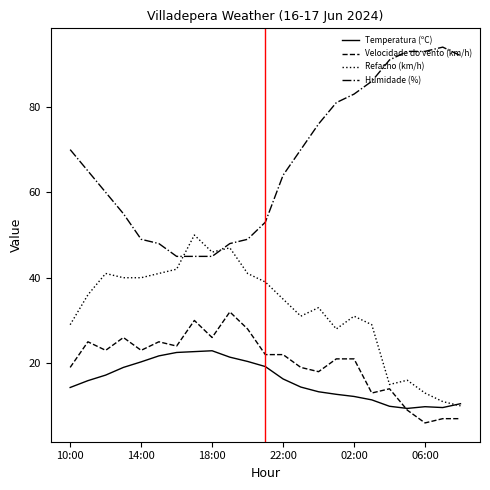

Rank the series by their maximum value, from lowest to highest.

Temperatura (ºC), Velocidade do vento (km/h), Refacho (km/h), Humidade (%)